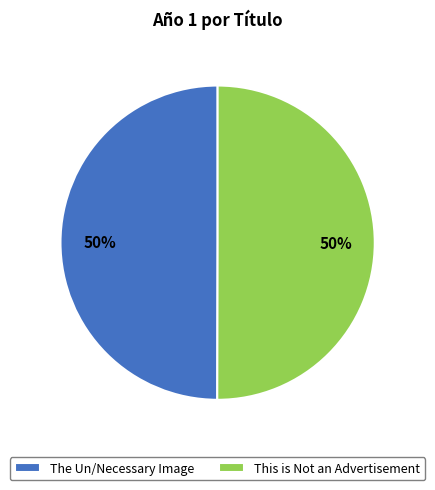

What is the ratio of the value at The Un/Necessary Image to the value at This is Not an Advertisement?

1.0